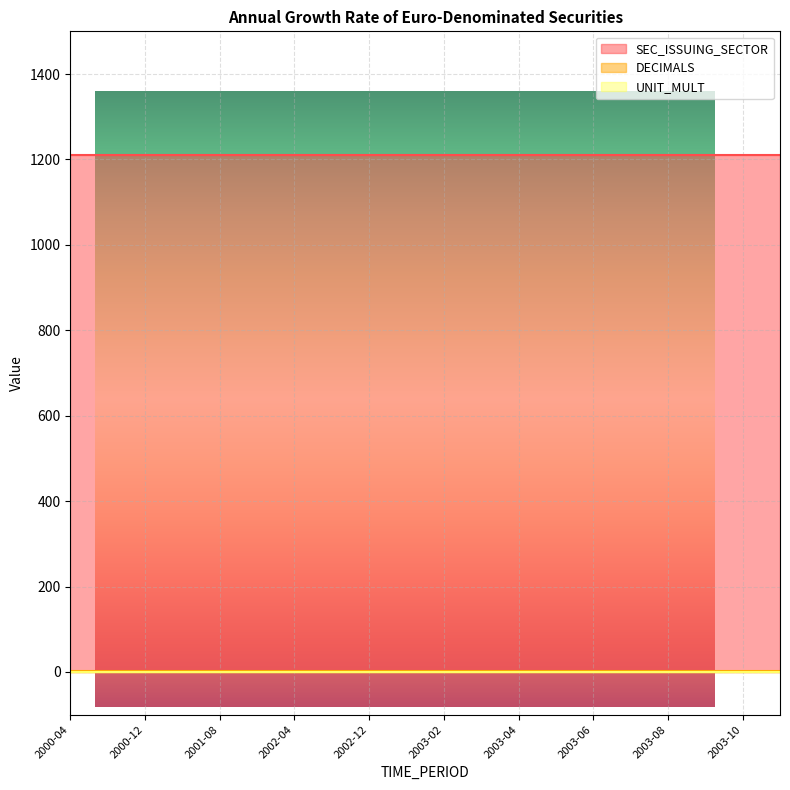

What is the label of the 8th point from the right?

2003-04